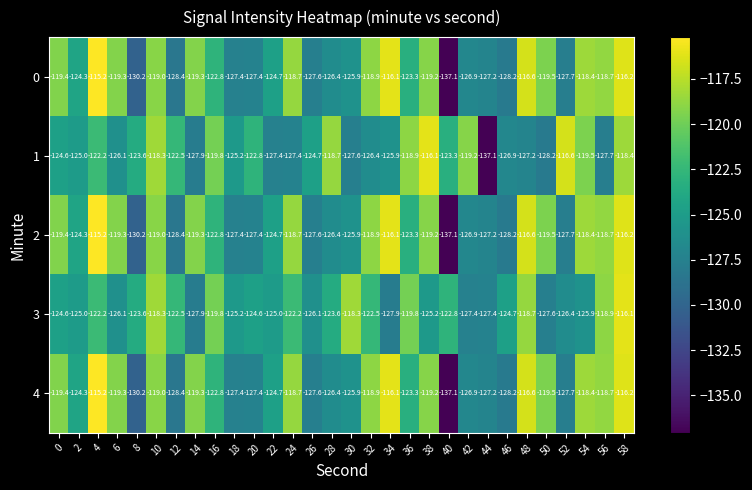

What is the difference between the highest and lowest values at 56?

9.0